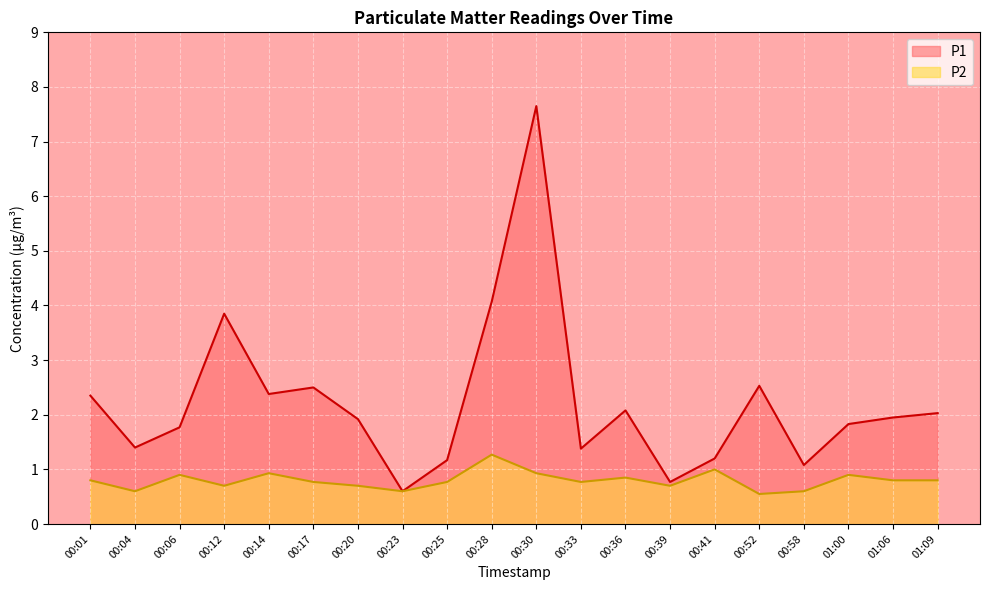

Does the chart display data point markers on the line(s)?

No